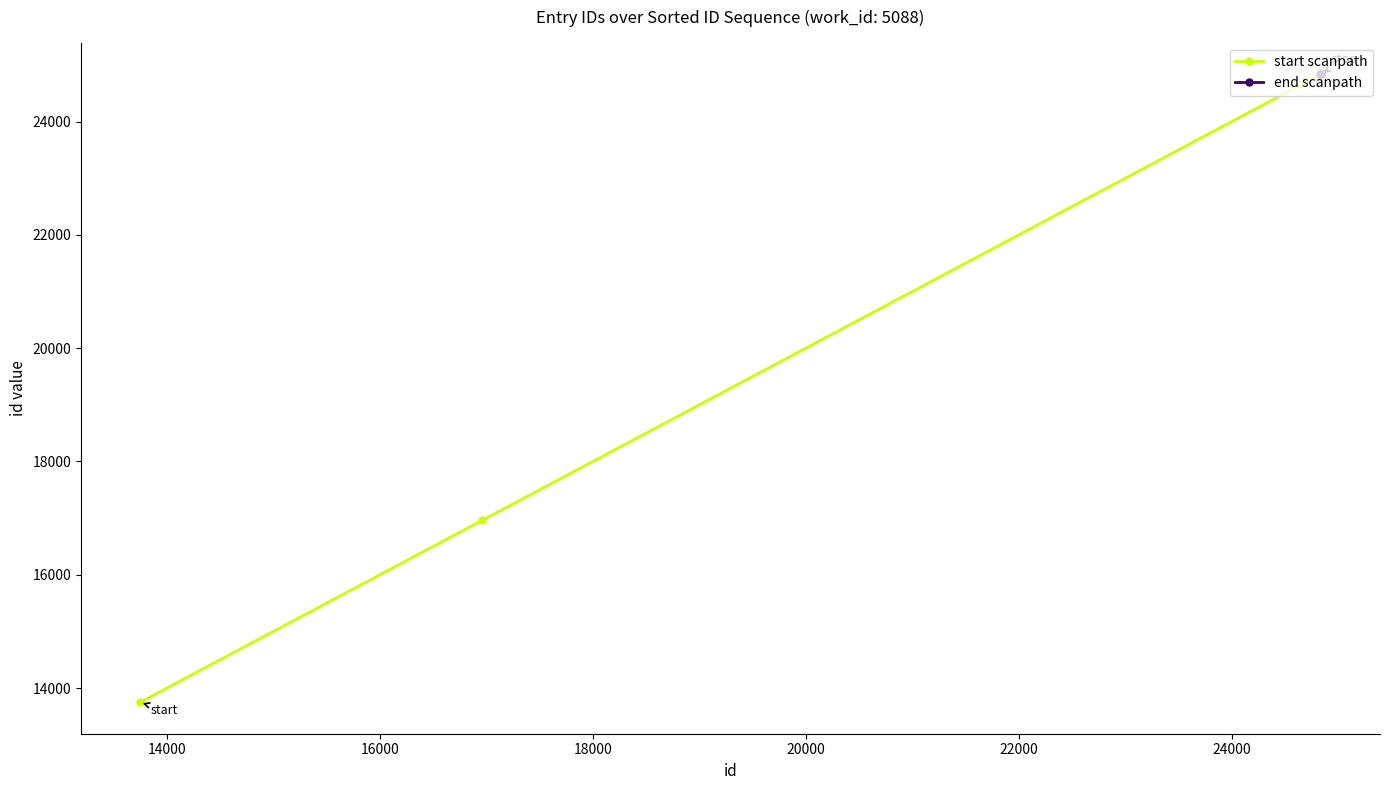

At which label does the data first exceed 24834?

24835